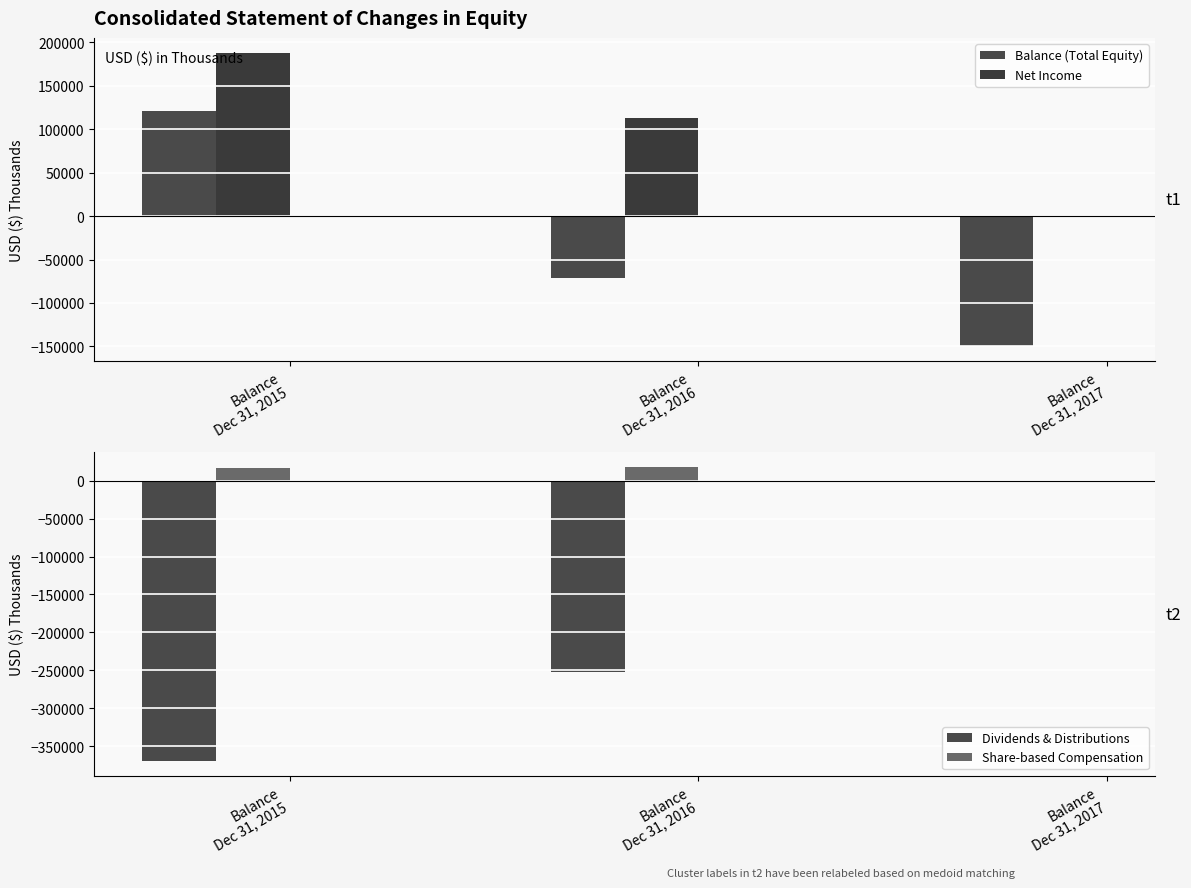

How many values in the Net Income series are below 112757?

1